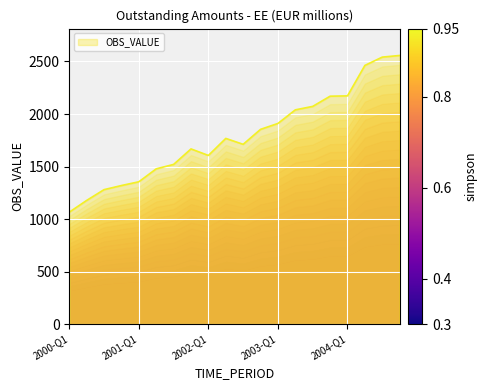

At which label is the value closest to 1811?

2002-Q4